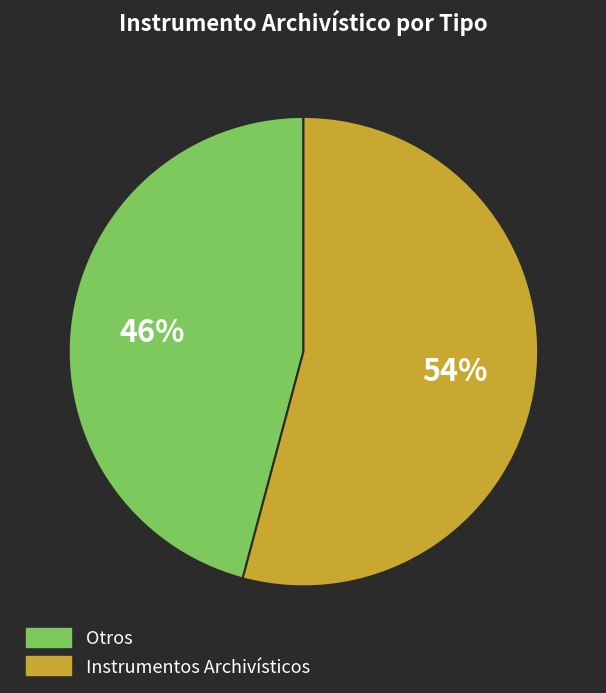

To the nearest percent, what is the difference between the largest and smallest slice percentages?

8%